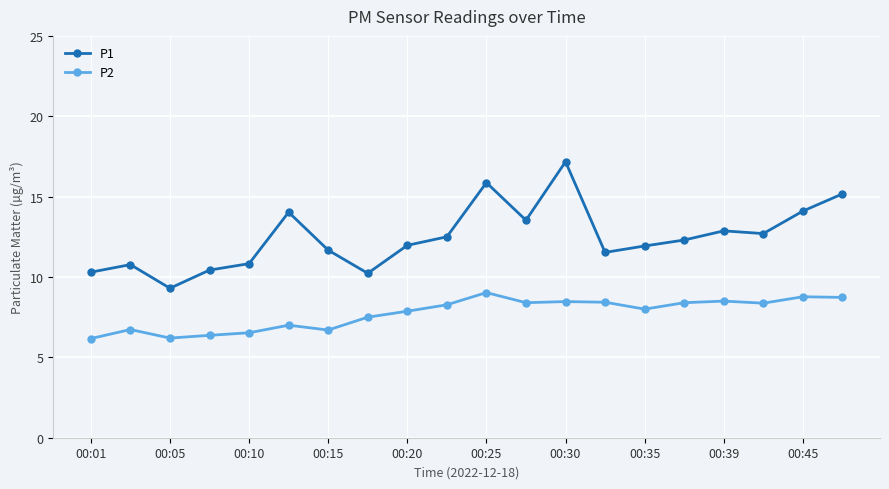

True or false: P1 and P2 cross at least once.

False